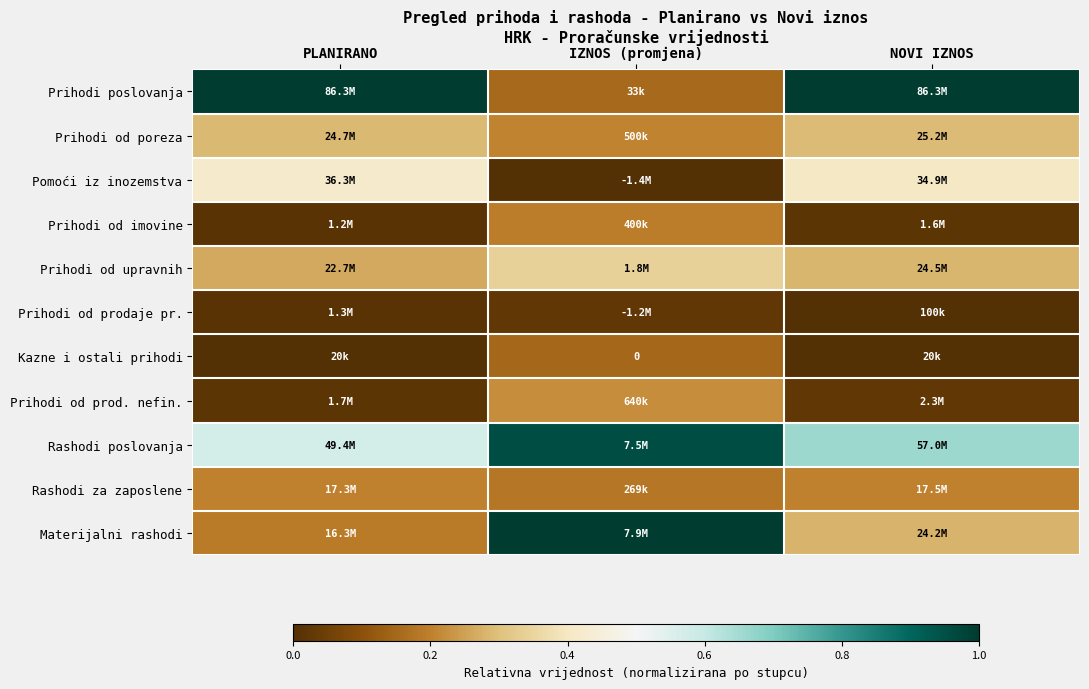

True or false: Prihodi poslovanja has a value of 1.0 at PLANIRANO.

True